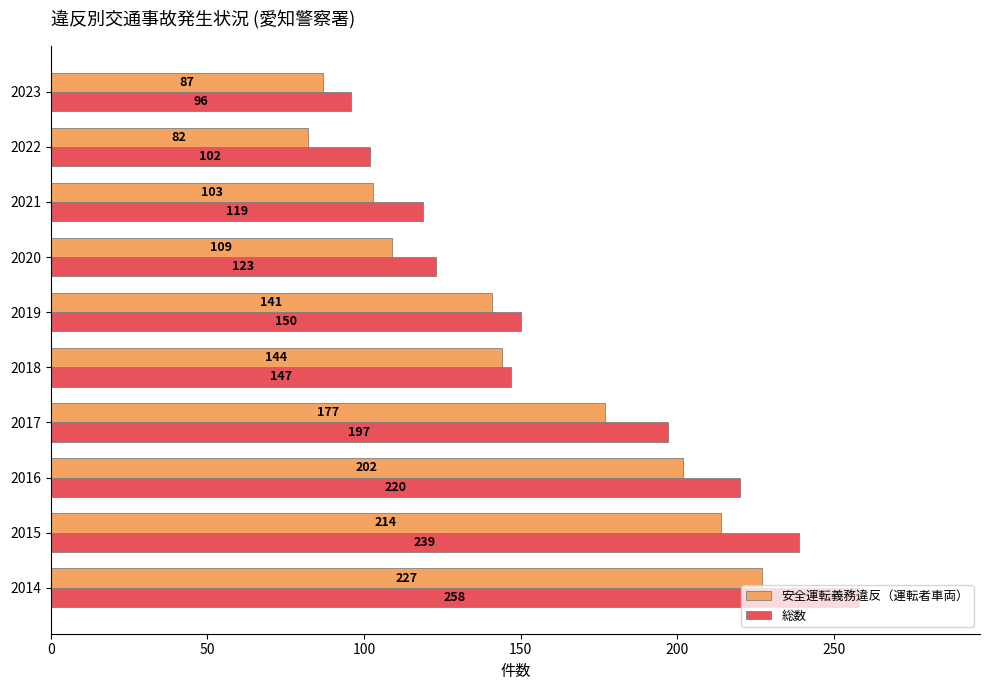

Rank the series by their maximum value, from lowest to highest.

安全運転義務違反（運転者車両）, 総数